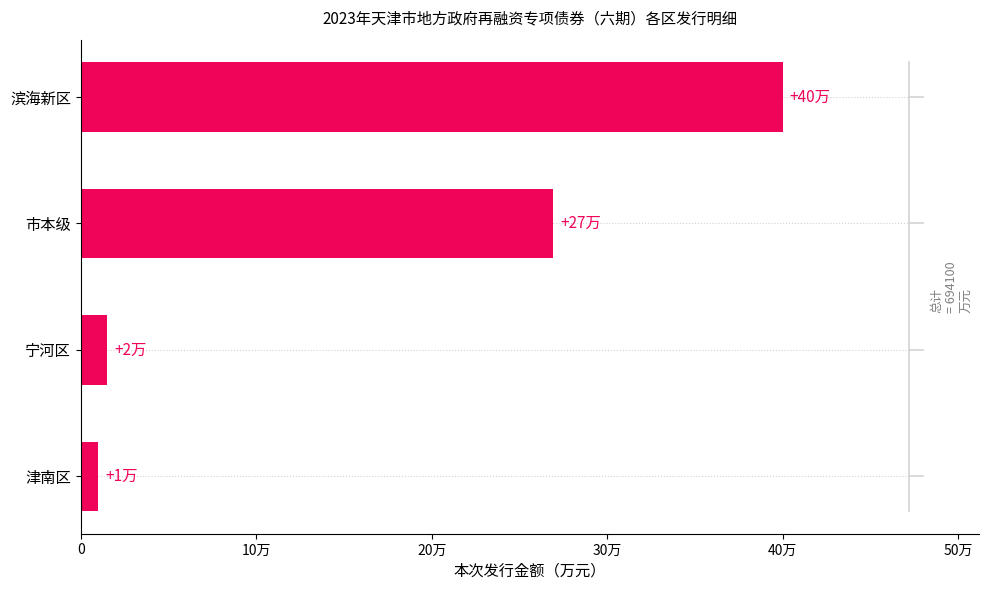

Are the bars grouped side by side (vs. stacked)?

No